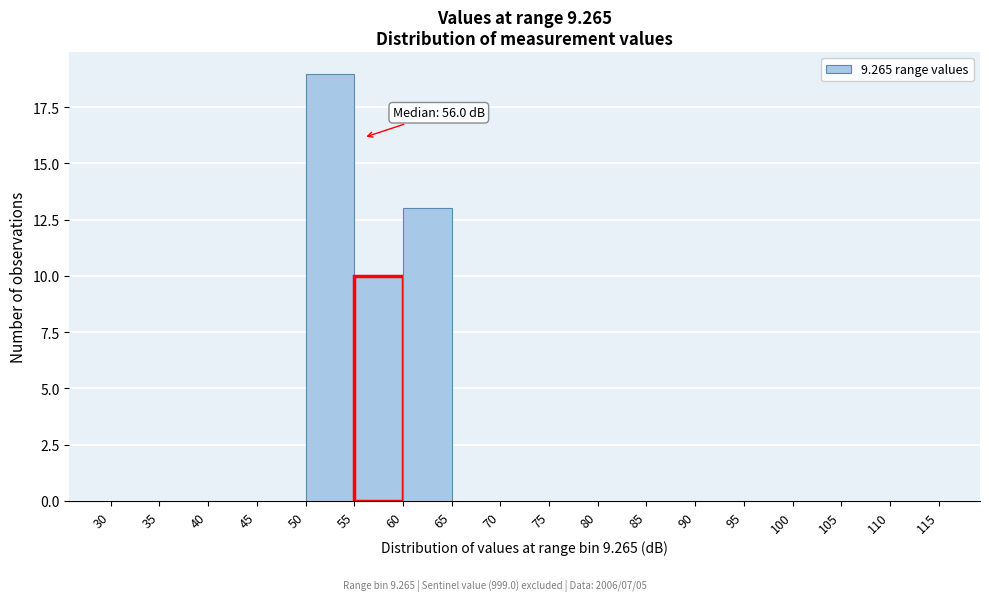

Which range on the x-axis has the tallest bar?

50 to 55